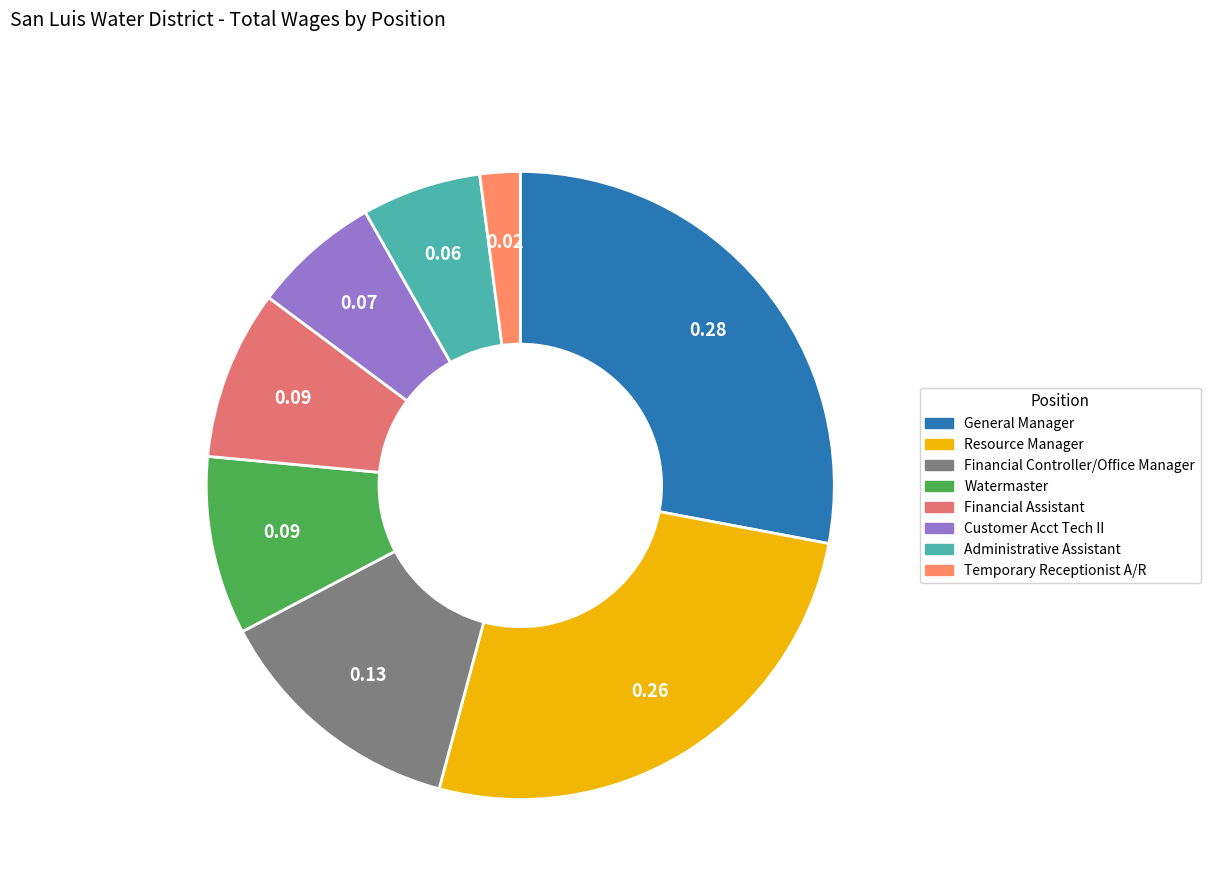

Which has a higher value, Resource Manager or General Manager?

General Manager